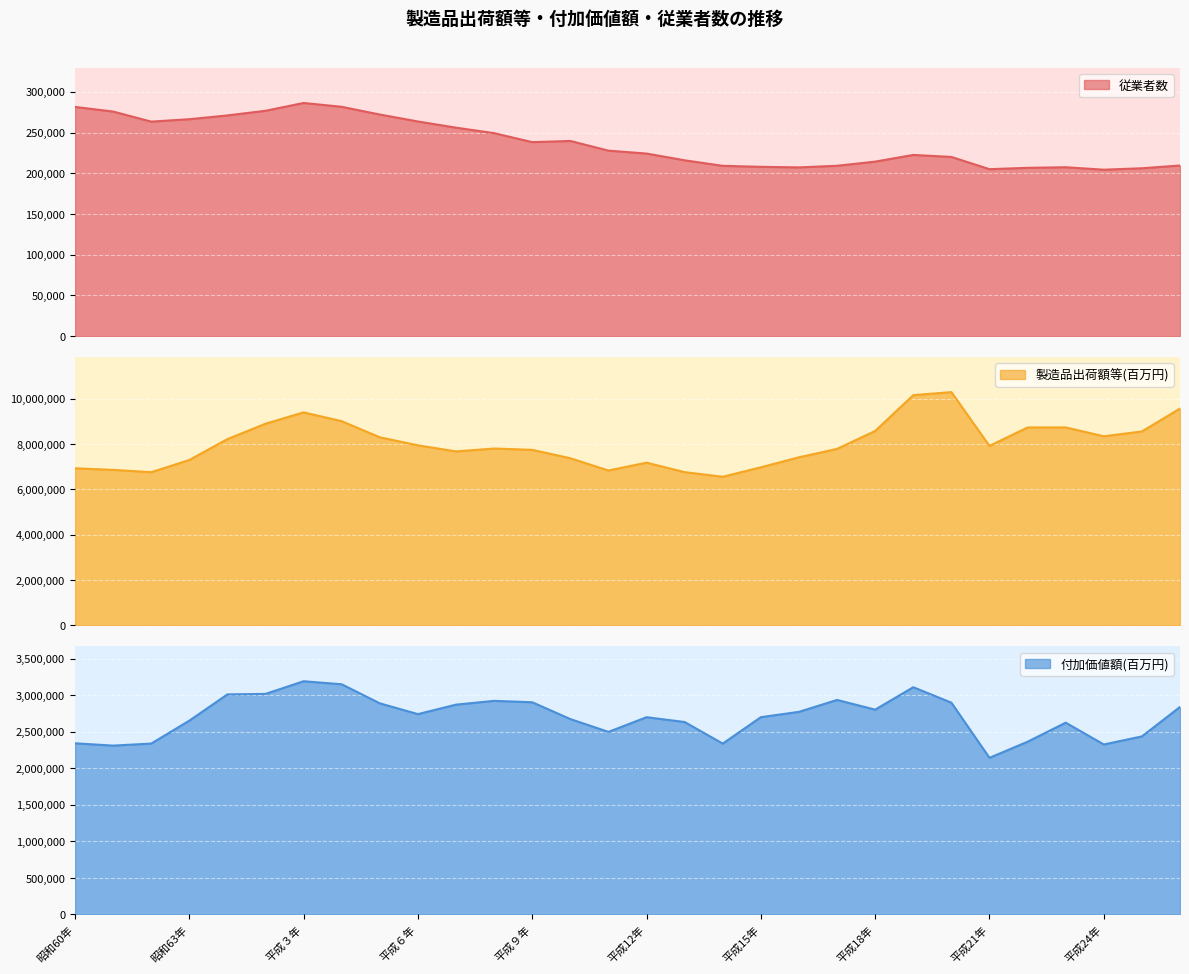

Reading left to right, extract all data points from this chart.

従業者数: 281440	275779	263402	266355	270992	276713	286291	281596	272108	263565	255977	249234	238197	239657	227751	224191	215892	209116	207894	207206	209183	214274	222498	220032	205008	206653	207384	204366	206133	209515
製造品出荷額等(百万円): 6930232	6860102	6757673	7295290	8218355	8898046	9398654	9010000	8298566	7943409	7675177	7802724	7744557	7373419	6832776	7178024	6760002	6556297	6973107	7415298	7786581	8578639	10158570	10293547	7917797	8732481	8734845	8342809	8555642	9568452
付加価値額(百万円): 2342932	2311112	2339069	2652283	3012378	3019009	3192554	3150937	2889815	2742492	2872156	2923833	2904854	2674322	2499016	2700202	2634025	2338798	2700406	2773594	2936432	2803656	3110853	2899026	2143846	2364512	2625146	2326647	2437145	2840443